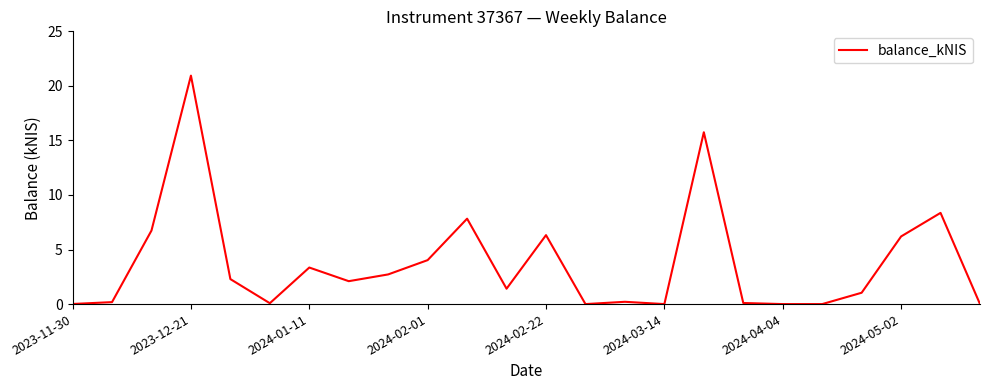

What is the difference between the maximum and minimum values?

20.9